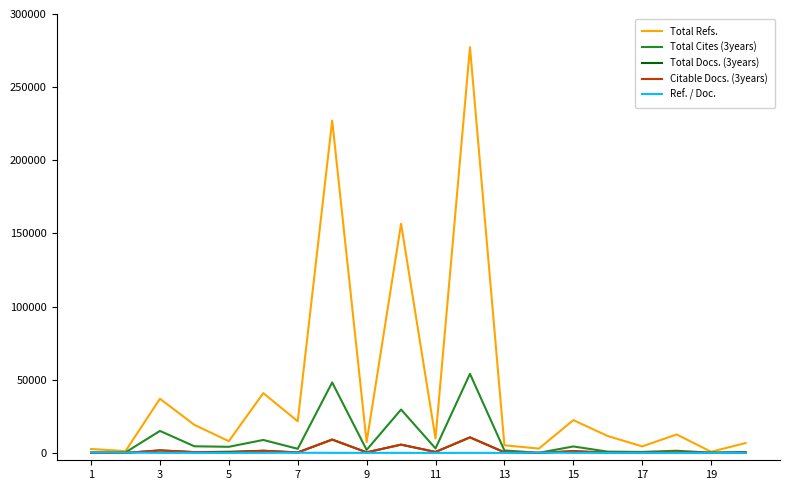

Is this an area chart (filled region under the line)?

No